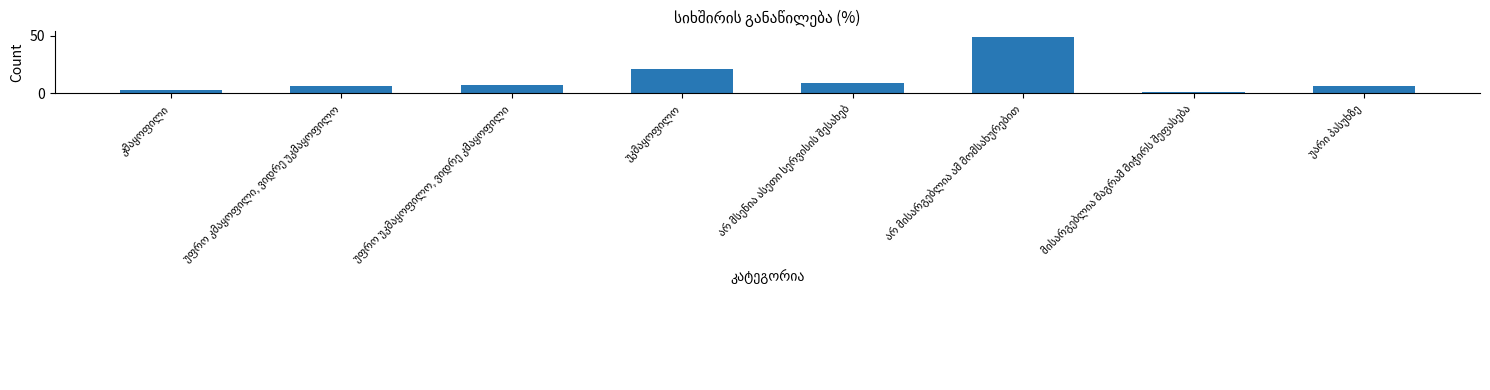

What is the difference between the second highest and minimum values?

20